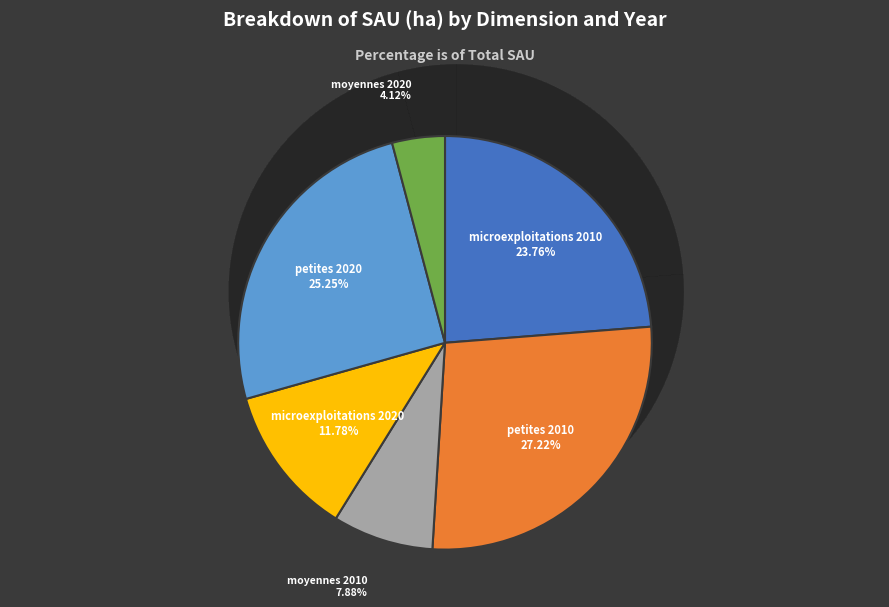

To the nearest percent, what percentage of the pie is microexploitations 2020?

12%